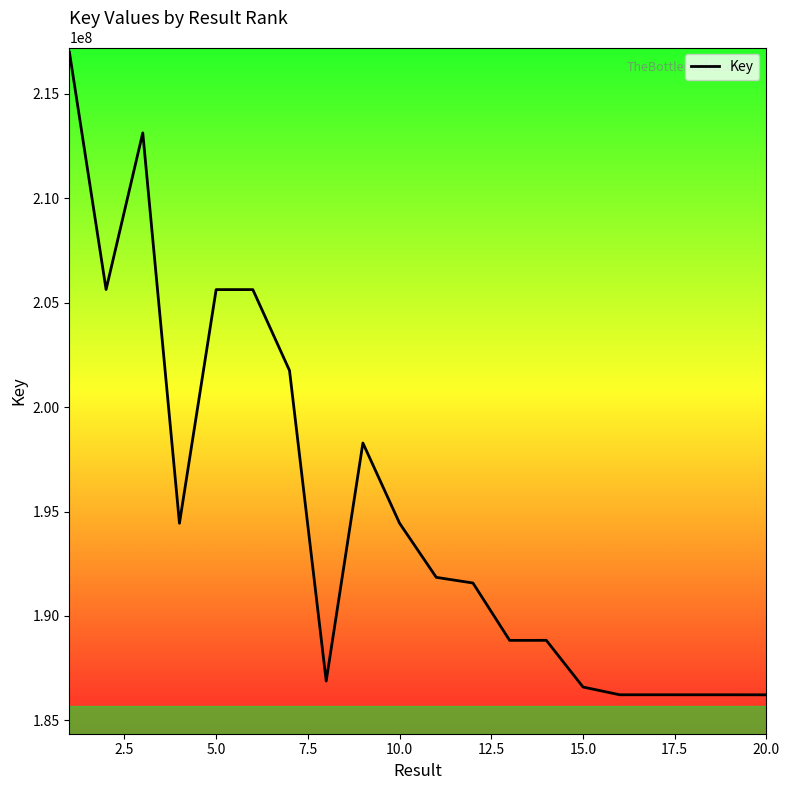

What is the smallest value displayed?

186225786